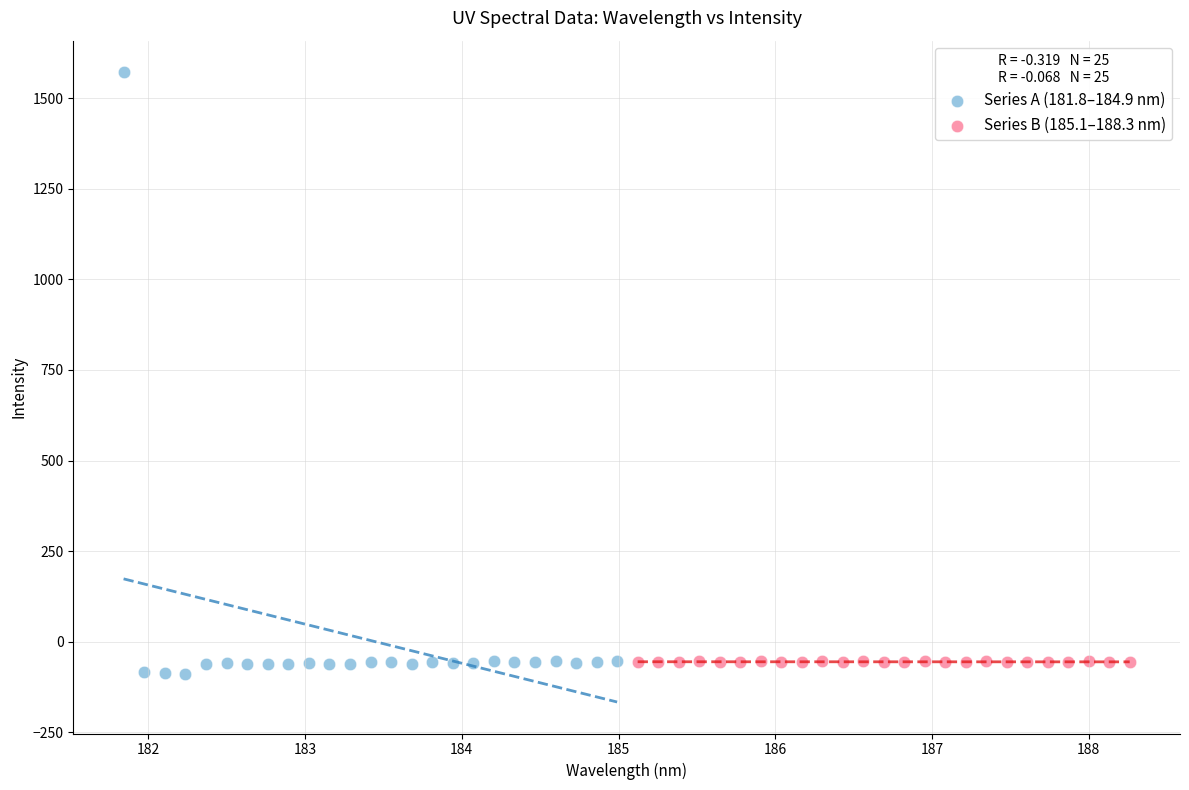

Which series reaches the maximum Y coordinate?

Series A (181.8–184.9 nm)